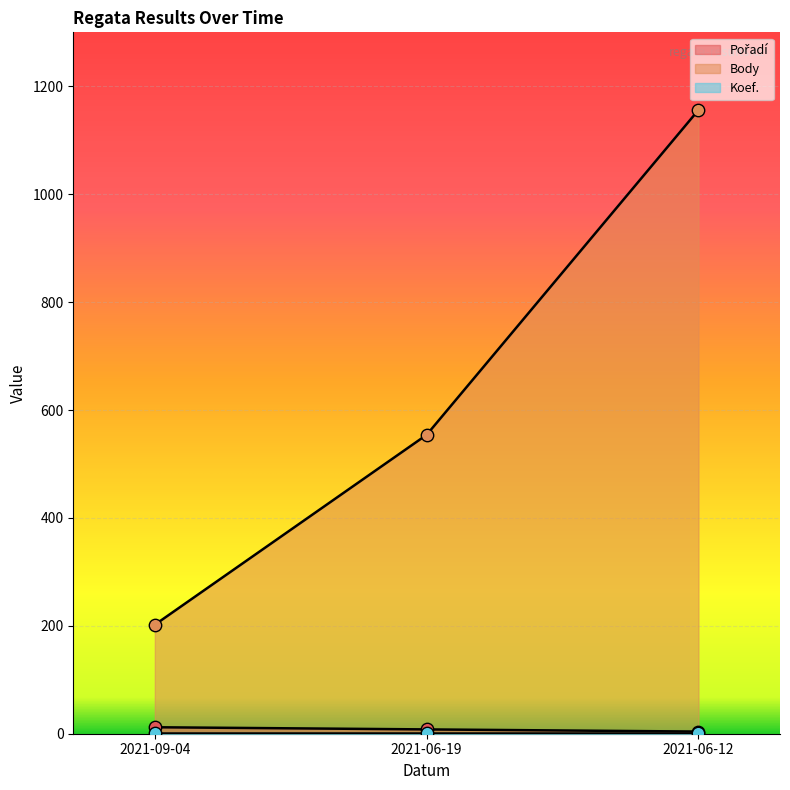

Which series has the largest Y range (max minus min)?

Body